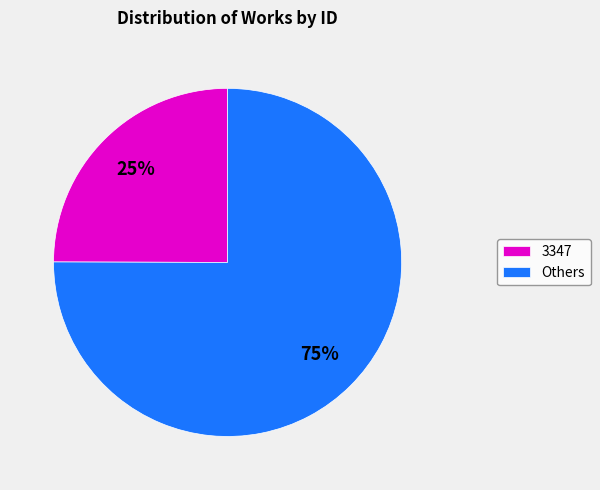

Is there any slice that represents more than half of the pie?

Yes